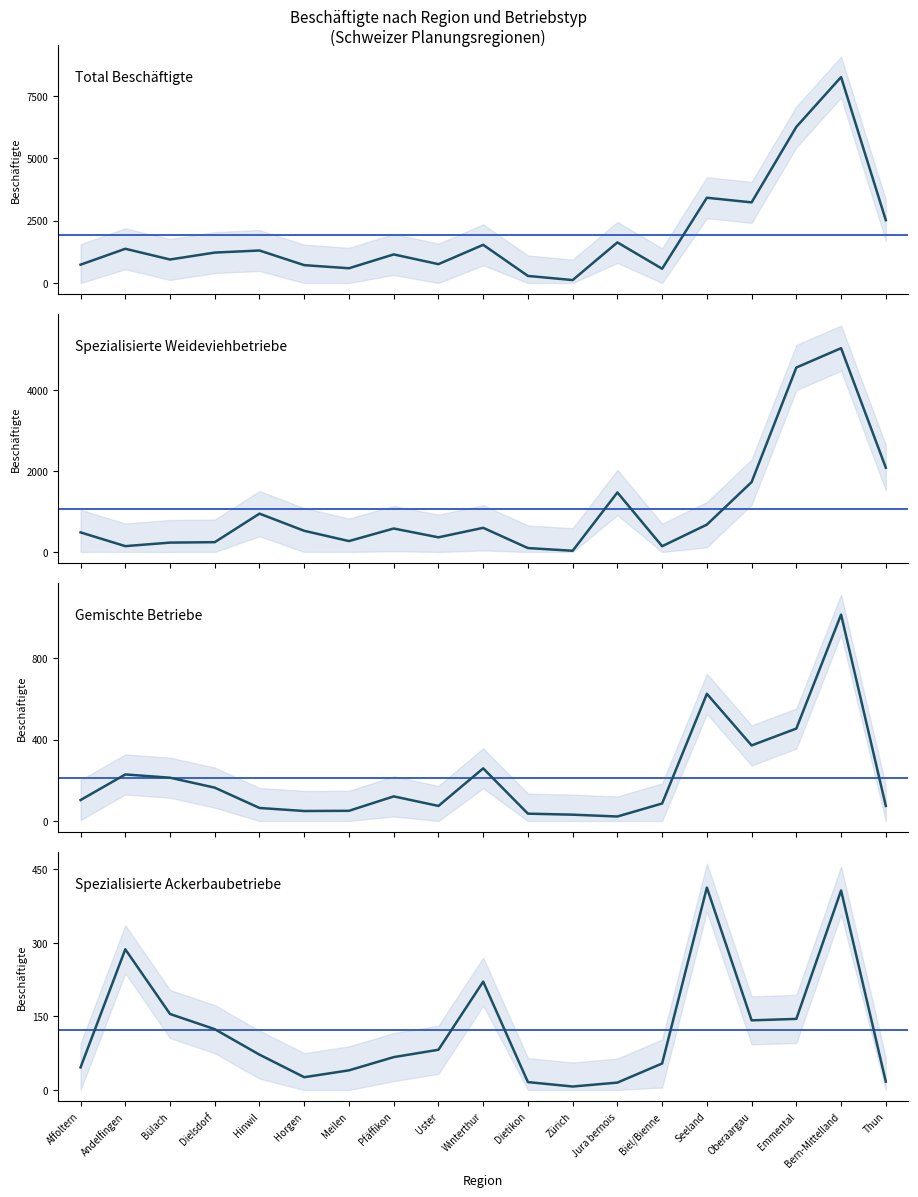

The value of Gemischte Betriebe at Jura bernois is 22. True or false?

True